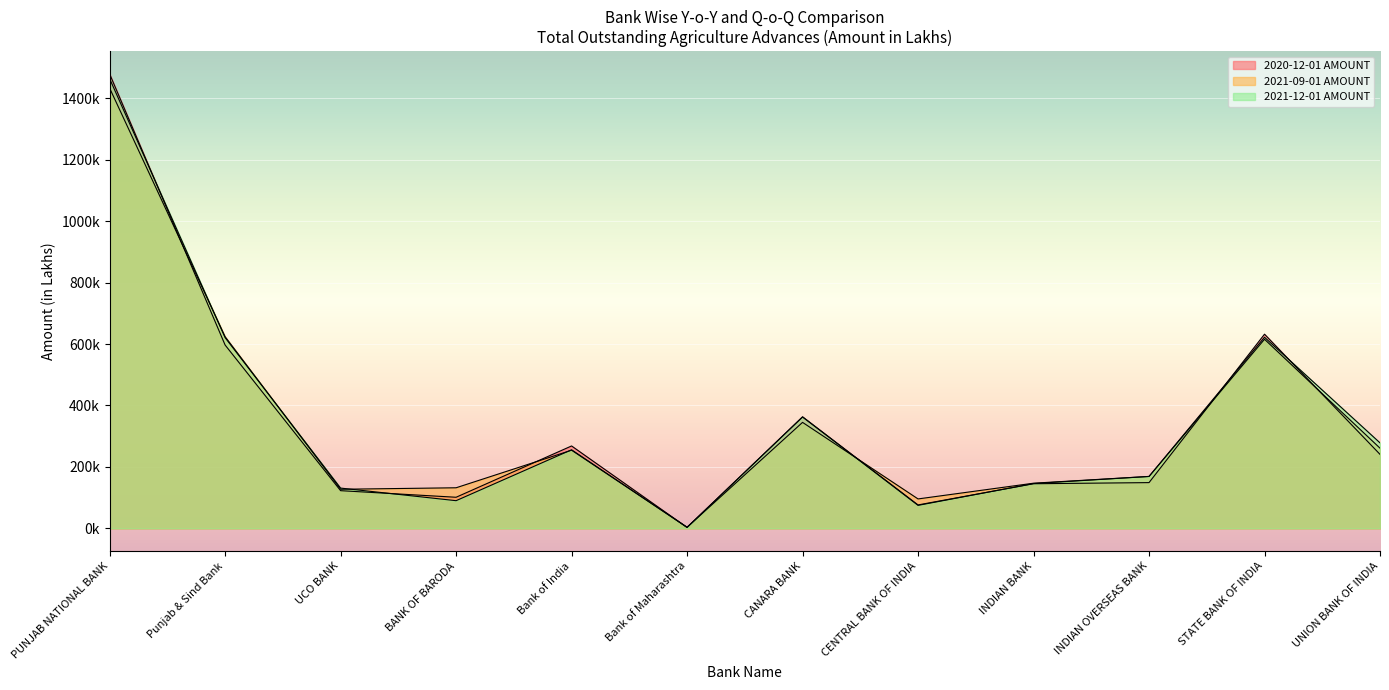

What is the difference between the maximum and minimum values in the 2021-09-01 AMOUNT series?

1429.4